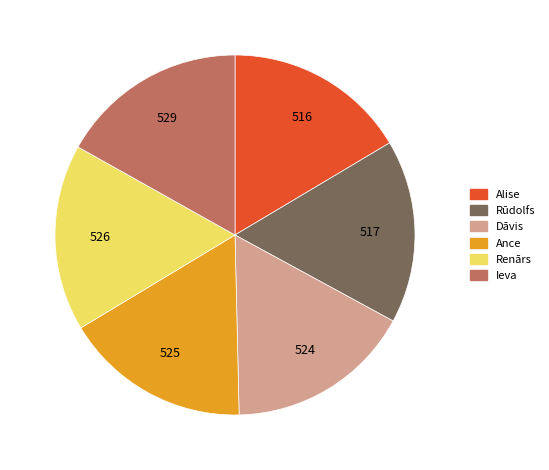

The Renārs slice represents 7% of the pie. True or false?

False